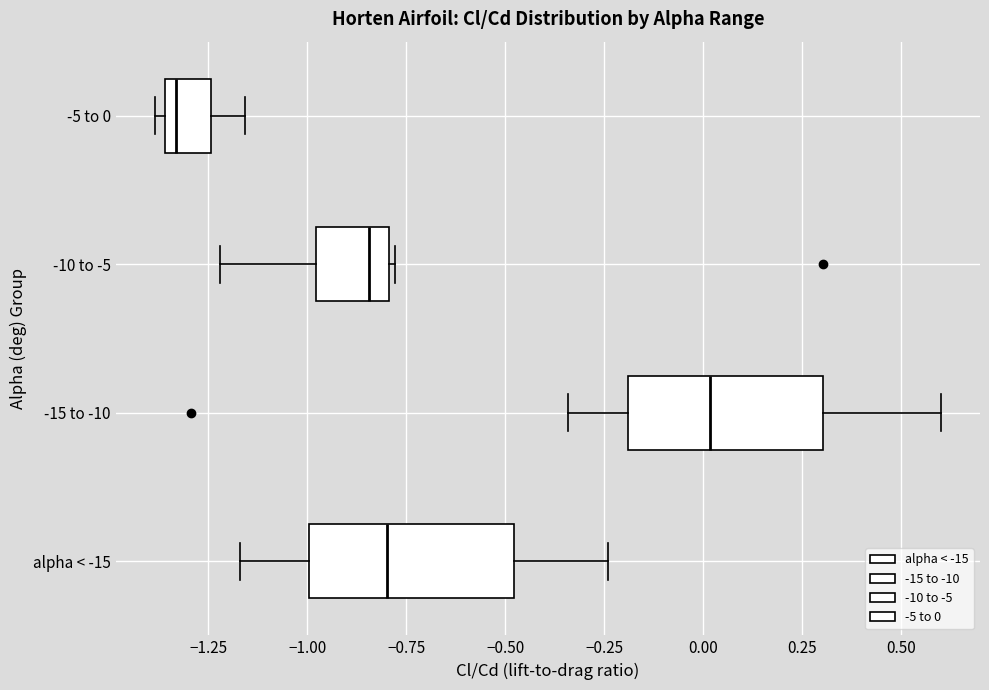

Reading bottom to top, transcribe this box plot: for each box, give where its median line is, the range the box spans, and where its two whiskers end, as read against the x-axis. The values are not printed on the chart, so give them approximately, as read against the axis.

alpha < -15: median -0.80, box -1.00 to -0.50, whiskers -1.15 to -0.25
-15 to -10: median 0.00, box -0.20 to 0.30, whiskers -0.35 to 0.60
-10 to -5: median -0.85, box -1.00 to -0.80, whiskers -1.20 to -0.80
-5 to 0: median -1.35 (just right of the box's left edge), box -1.35 to -1.25, whiskers -1.40 to -1.15